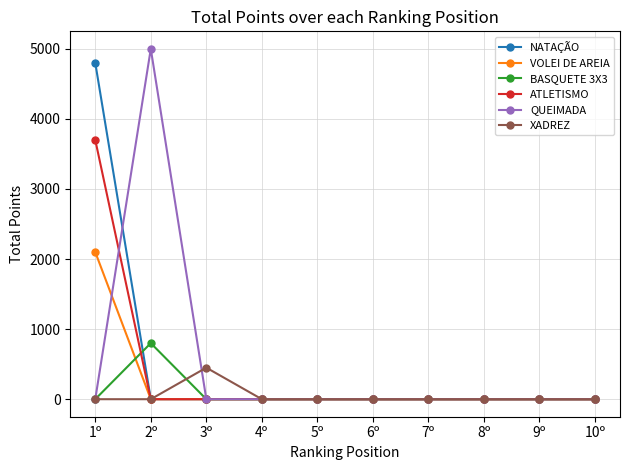

Reading right to left, what are all the values shown in this chart?

NATAÇÃO: 10º=0	9º=0	8º=0	7º=0	6º=0	5º=0	4º=0	3º=0	2º=0	1º=4800
VOLEI DE AREIA: 10º=0	9º=0	8º=0	7º=0	6º=0	5º=0	4º=0	3º=0	2º=0	1º=2100
BASQUETE 3X3: 10º=0	9º=0	8º=0	7º=0	6º=0	5º=0	4º=0	3º=0	2º=800	1º=0
ATLETISMO: 10º=0	9º=0	8º=0	7º=0	6º=0	5º=0	4º=0	3º=0	2º=0	1º=3700
QUEIMADA: 10º=0	9º=0	8º=0	7º=0	6º=0	5º=0	4º=0	3º=0	2º=5000	1º=0
XADREZ: 10º=0	9º=0	8º=0	7º=0	6º=0	5º=0	4º=0	3º=450	2º=0	1º=0